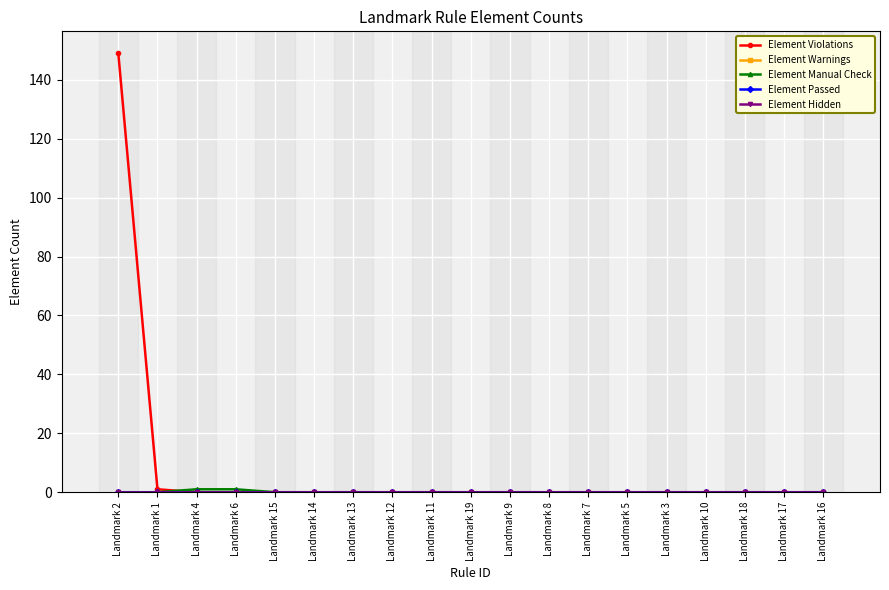

Is this an area chart (filled region under the line)?

No